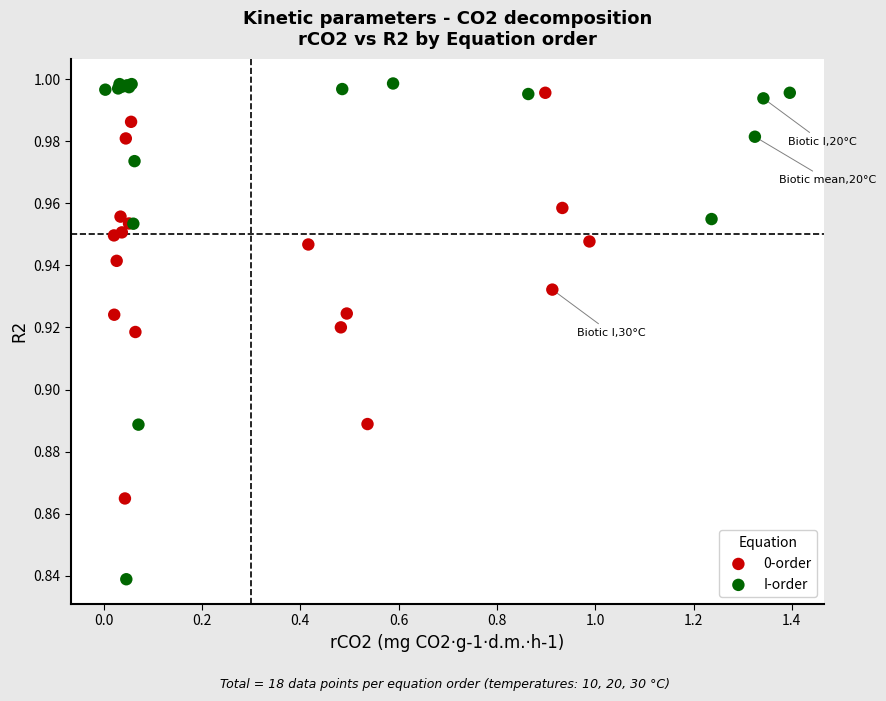

Which series has the widest spread of Y values?

I-order